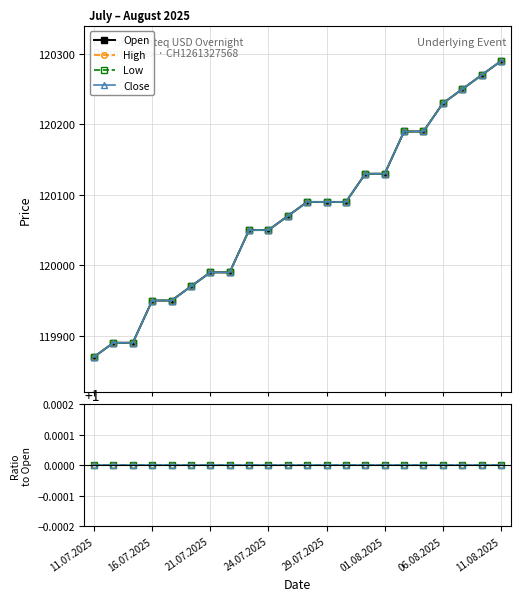

List the series in order of their peak value, lowest first.

High, Low, Close, Open